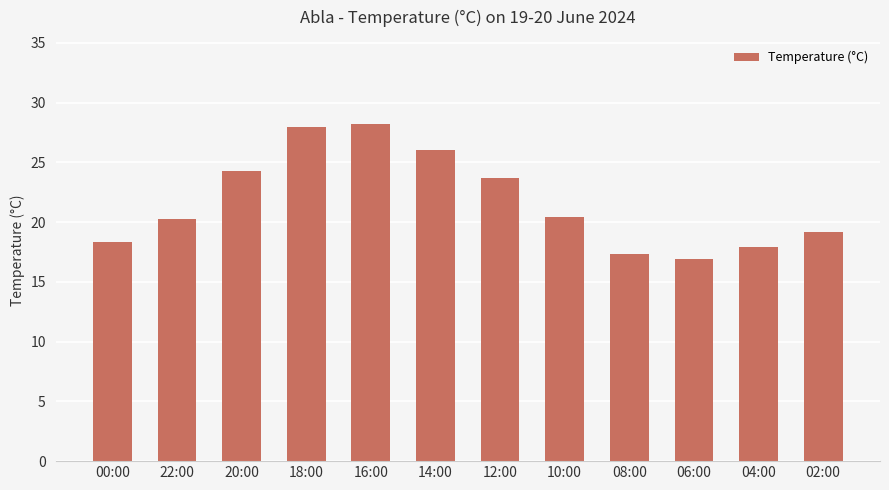

True or false: the data shows 11.0 at 20:00.

False